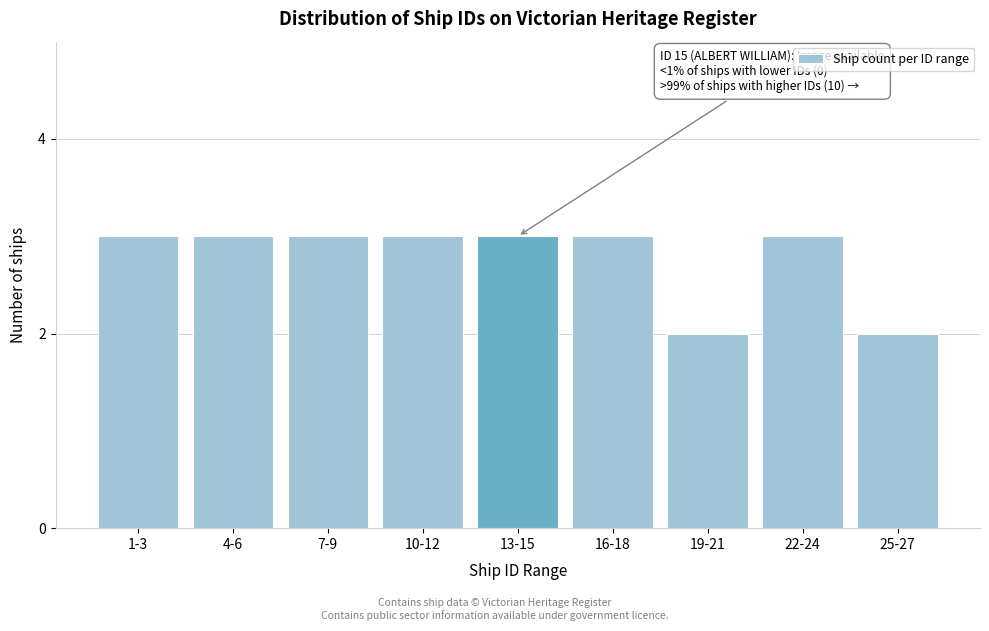

Reading right to left, transcribe all the data shown in this chart.

25-27=2	22-24=3	19-21=2	16-18=3	13-15=3	10-12=3	7-9=3	4-6=3	1-3=3